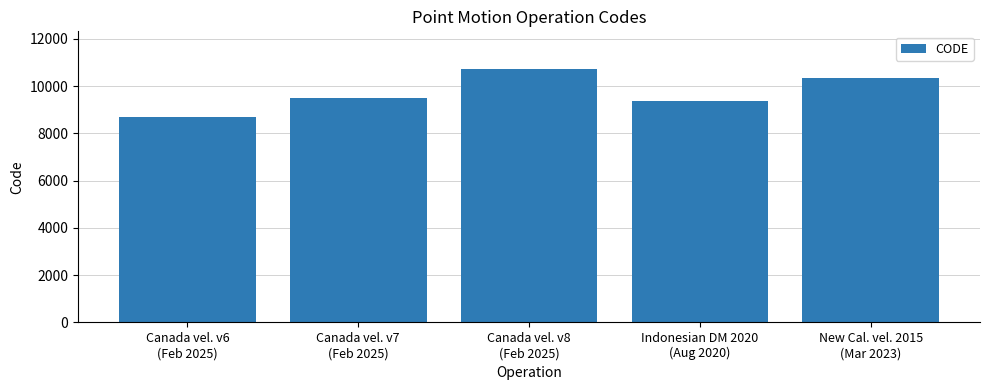

Reading left to right, list all the values displayed in this chart.

8676	9483	10707	9375	10323